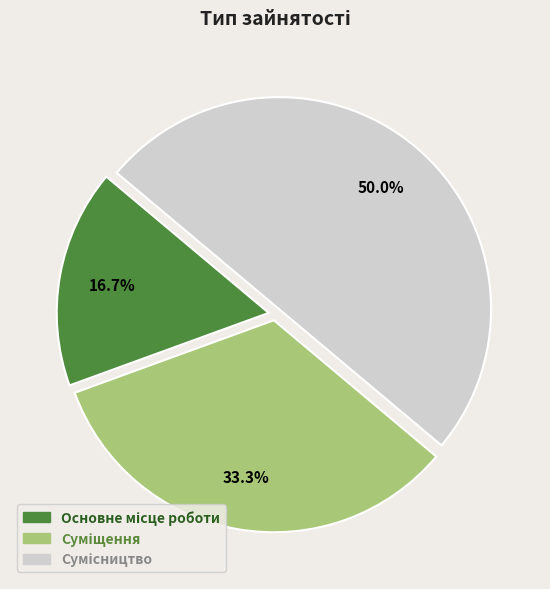

What portion of the pie excludes Основне місце роботи?

83.3%